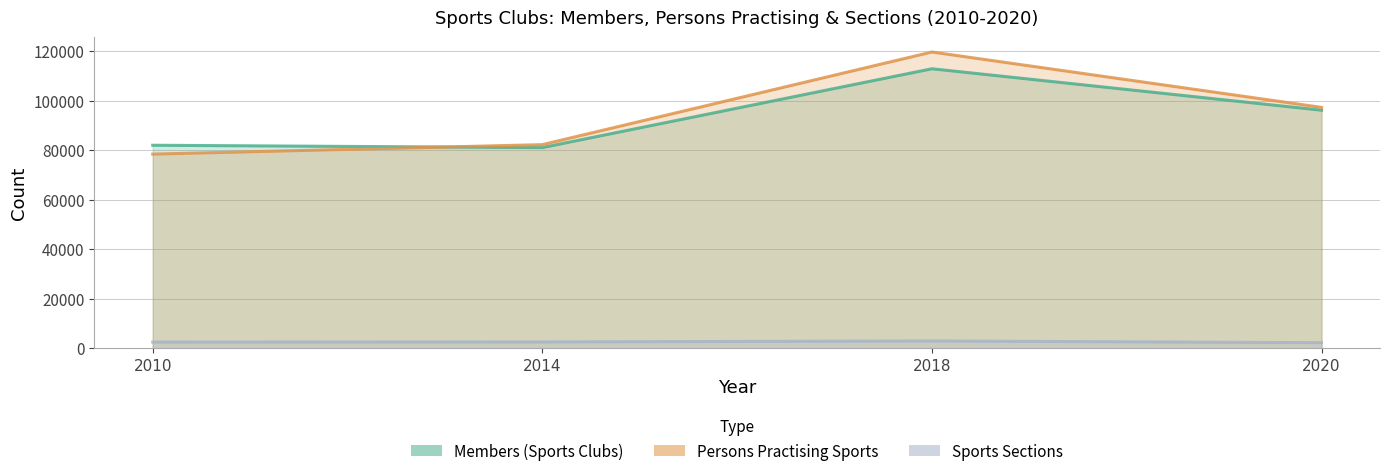

Rank the series by their maximum value, from highest to lowest.

Persons Practising Sports, Members (Sports Clubs), Sports Sections